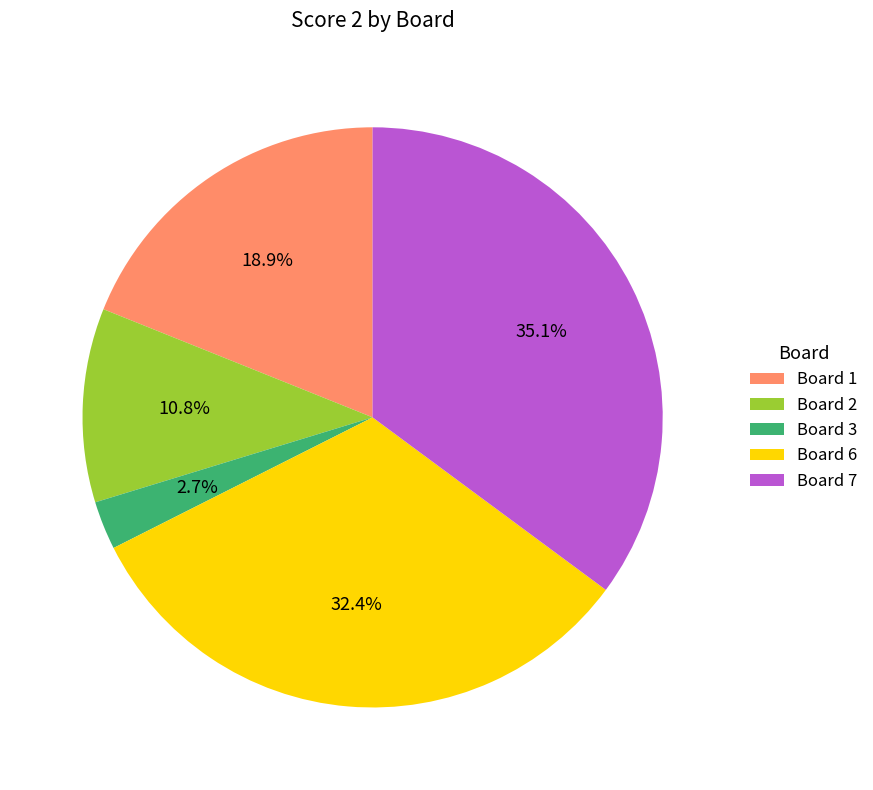

Which category has the biggest portion of the pie?

Board 7